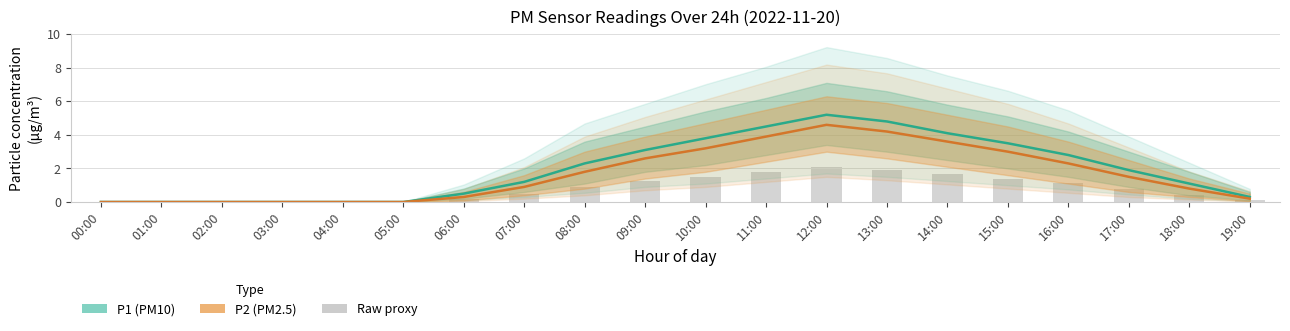

What is the difference between the maximum and second lowest values in the P2 (PM2.5) series?

4.6